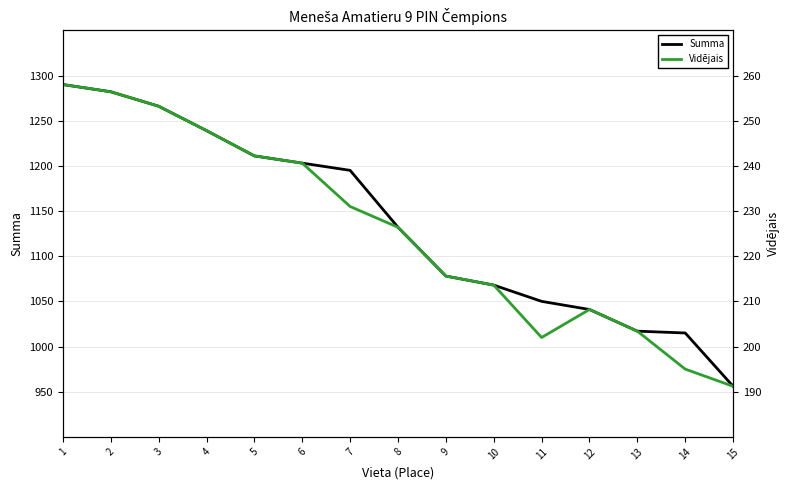

What is the total value across all series at 2?

1538.4